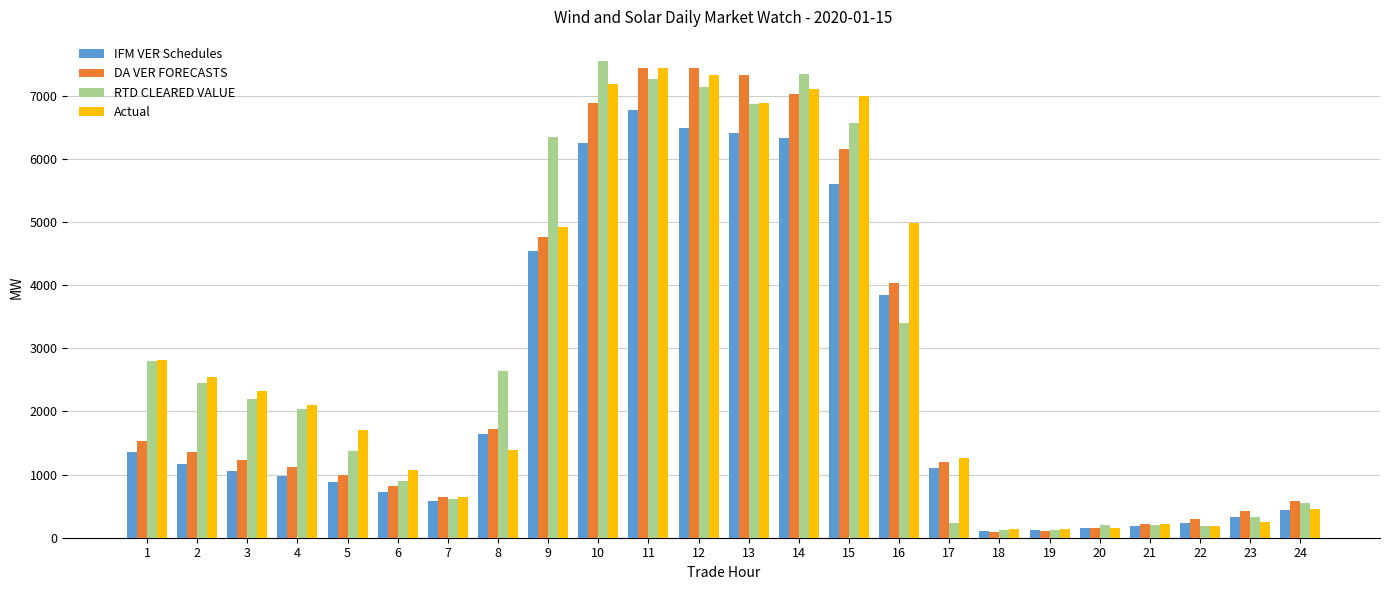

How many distinct data groups are displayed?

4